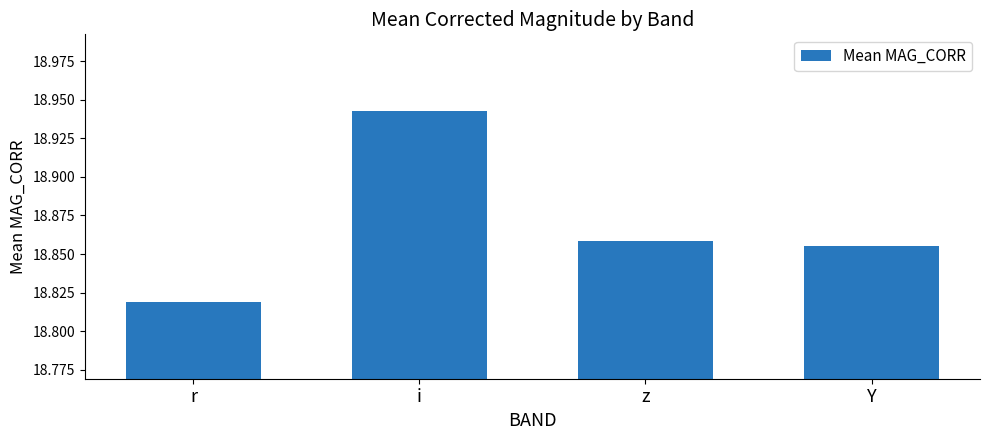

The value at i is 10.8. True or false?

False